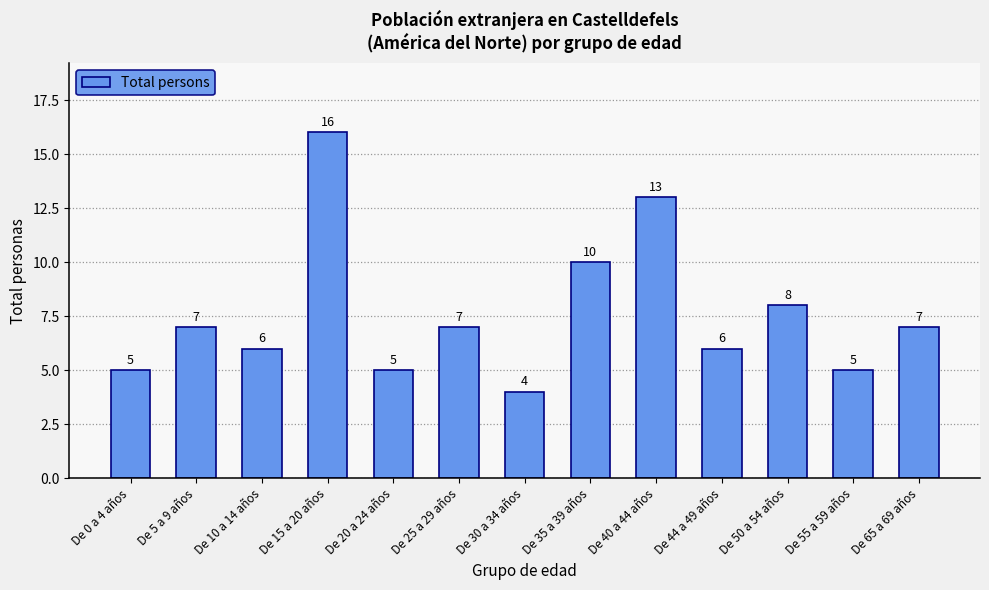

What is the smallest value displayed?

4